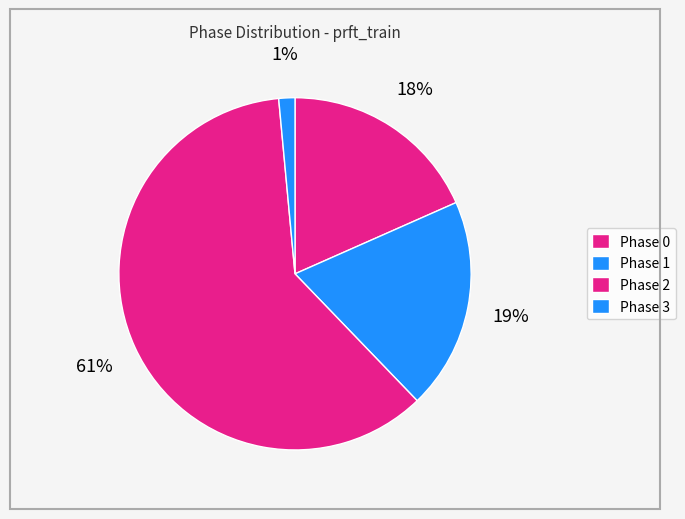

How many segments does this pie chart have?

4